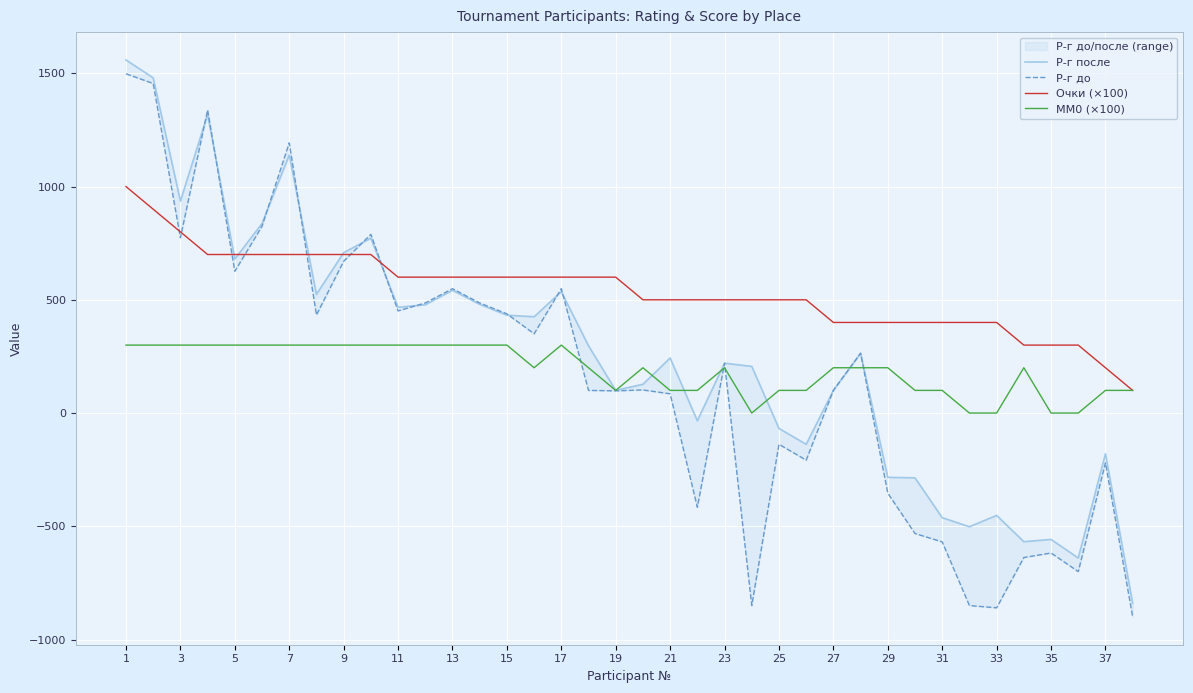

How many positive values does the ММ0 (×100) series have?

33